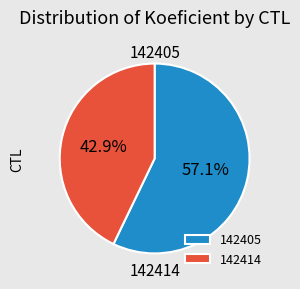

To the nearest percent, what percentage of the pie is 142414?

43%